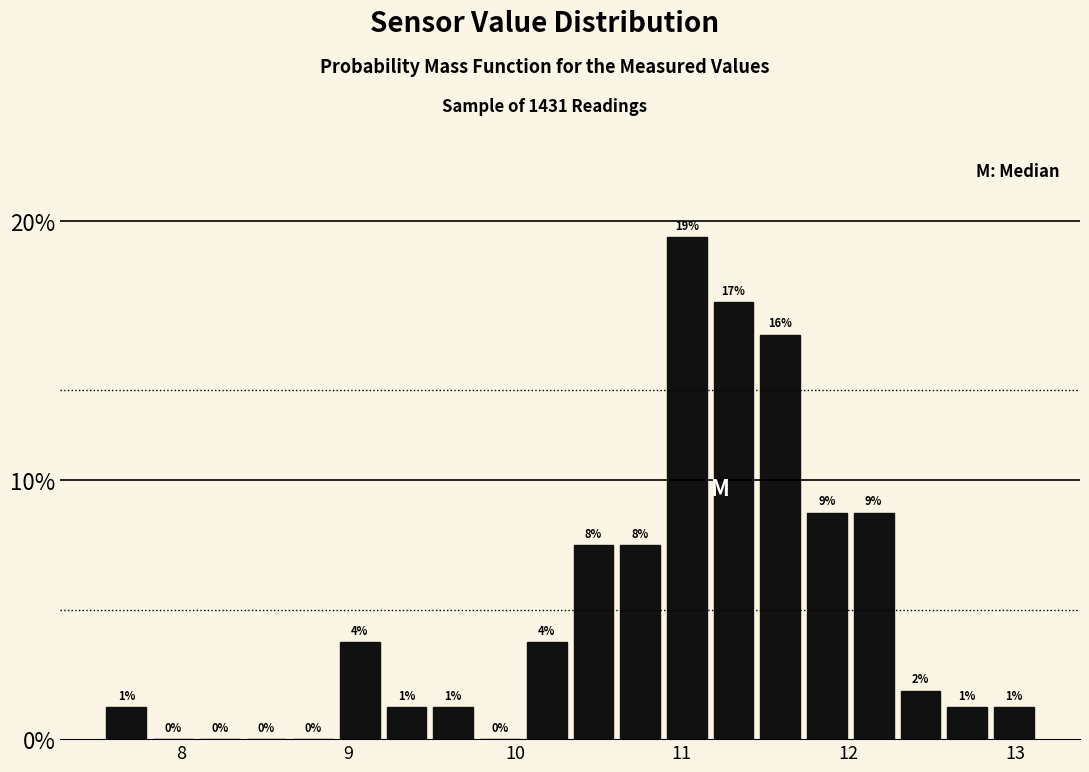

Around what value on the x-axis is the tallest bar? Give the approximate position of its centre, as read against the axis.

11.0